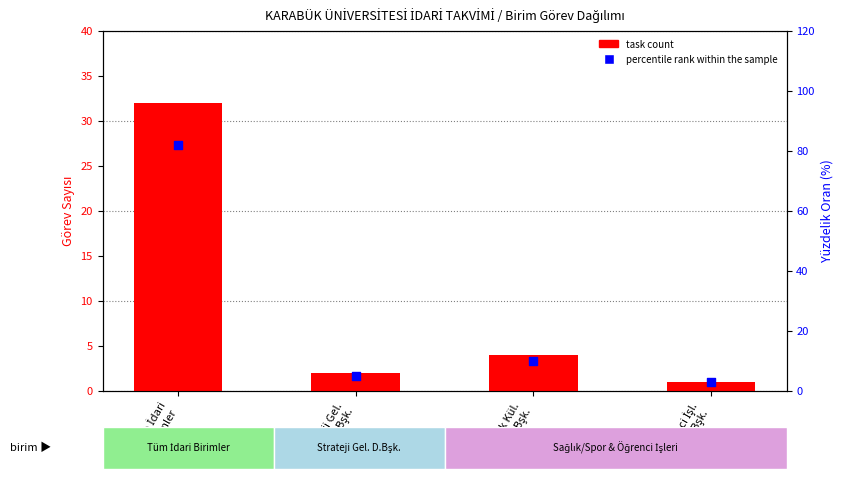

Which series has the largest total across all categories?

percentile rank within the sample